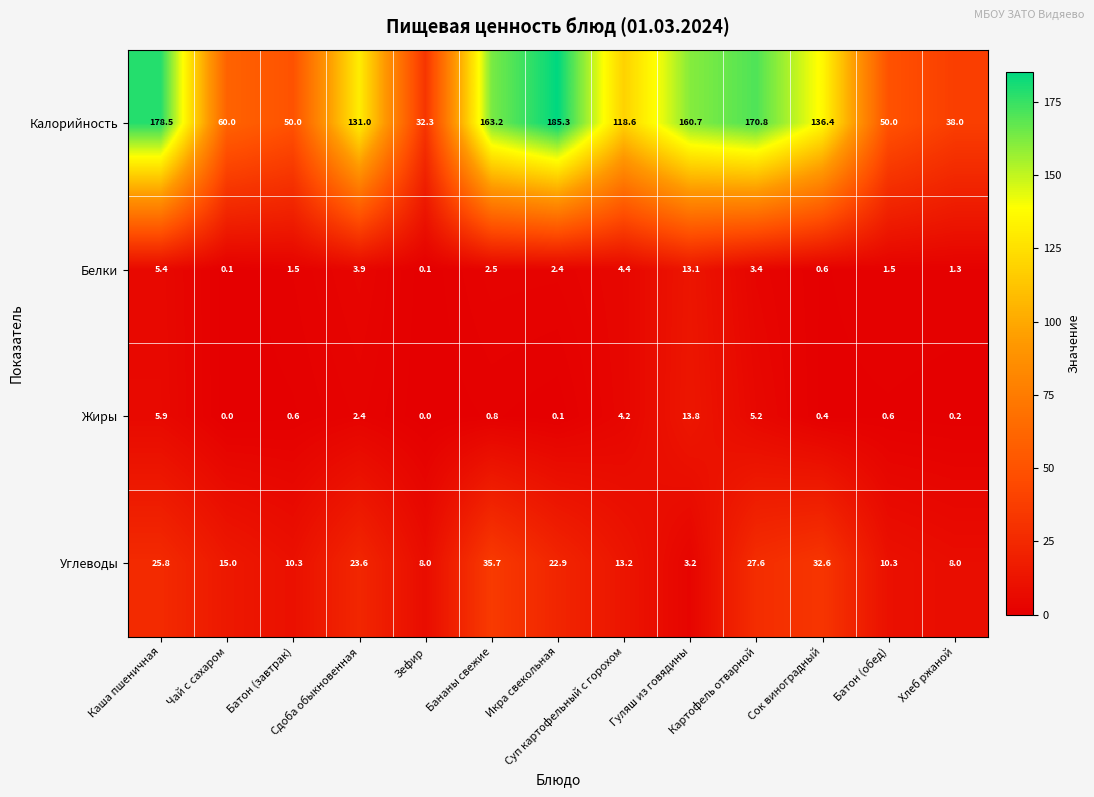

The value of Калорийность at Гуляш из говядины is 284.5. True or false?

False